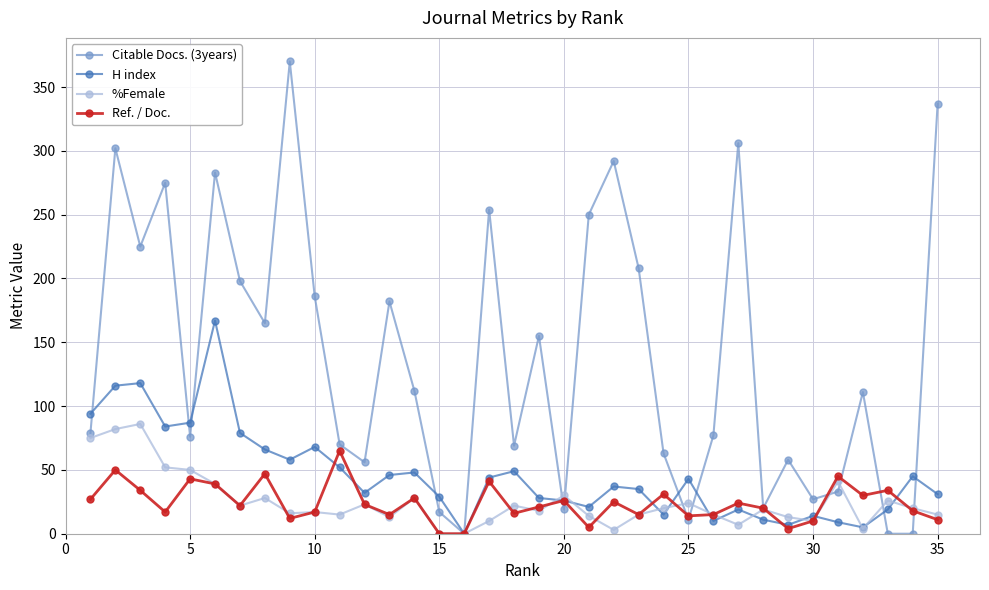

True or false: Citable Docs. (3years) and %Female cross at least once.

True